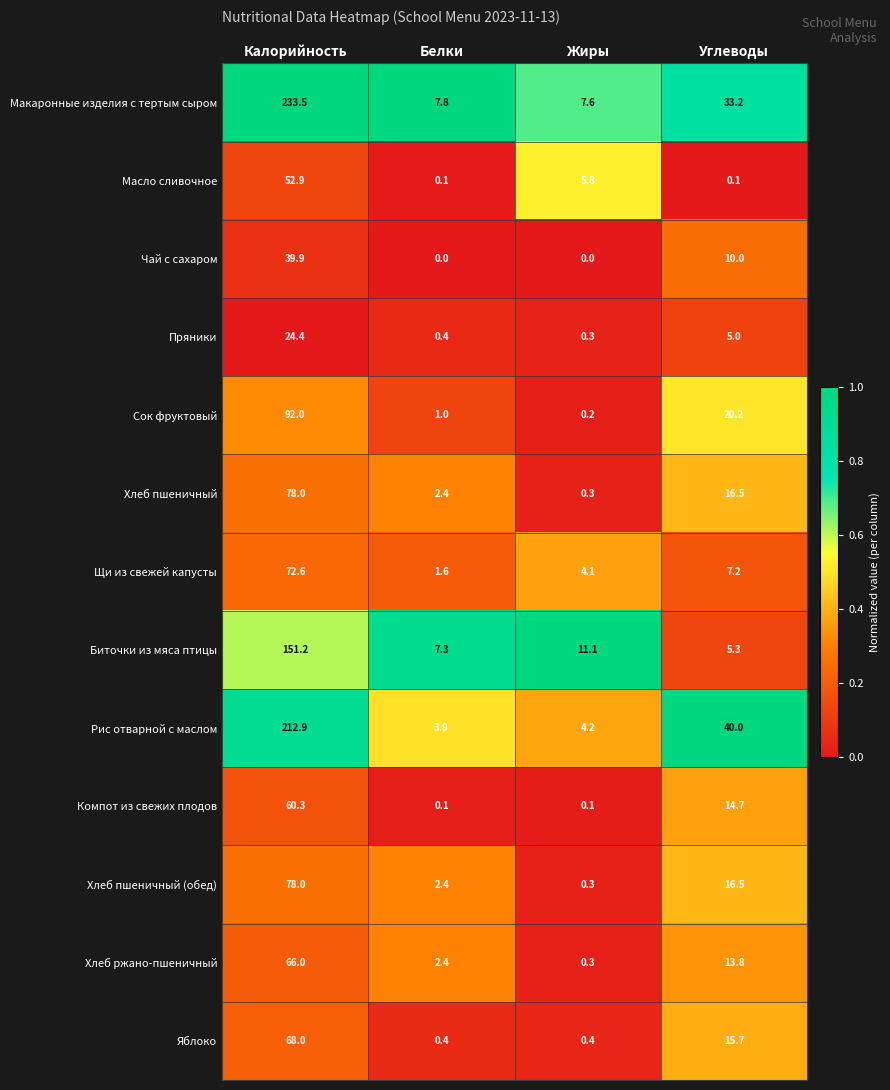

Which series has the largest range (max minus min)?

Макаронные изделия с тертым сыром